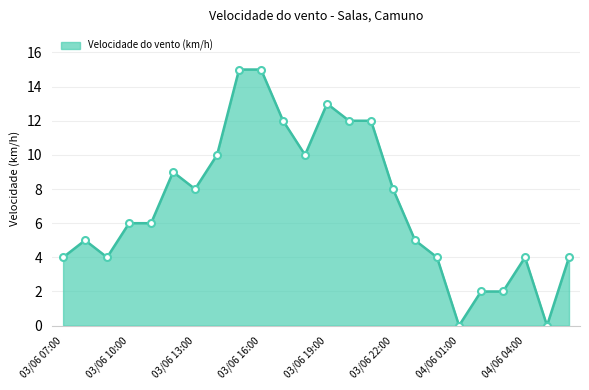

How many lines are shown in the chart?

1